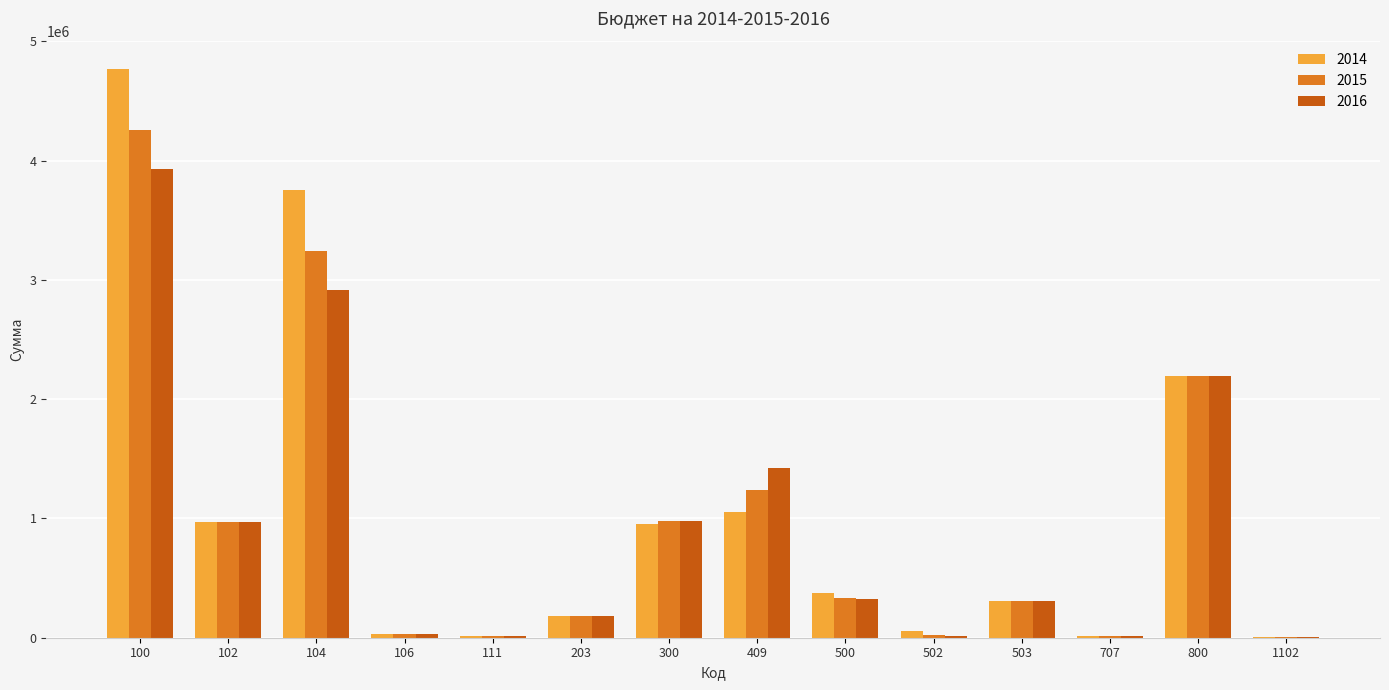

At which category is the sum across all series the highest?

100